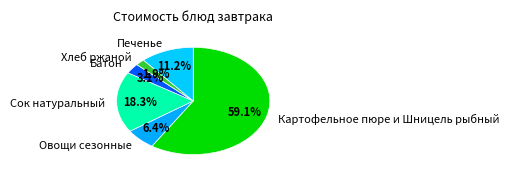

Count the number of slices in the pie.

6